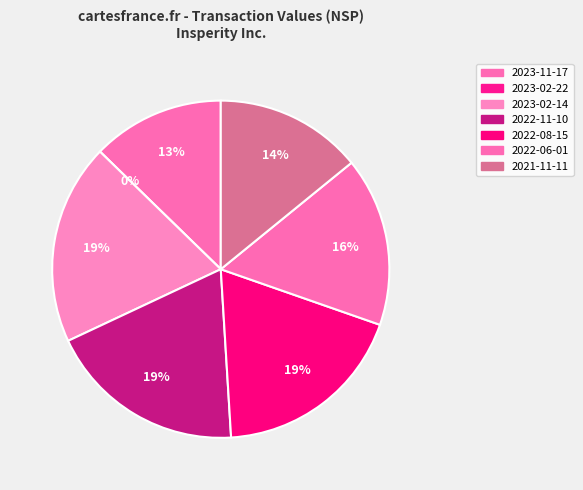

To the nearest percent, what is the combined percentage of 2022-11-10 and 2022-06-01?

35%